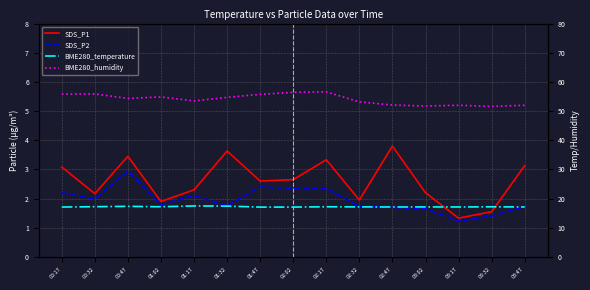

What is the label of the 2nd point from the left?

00:32